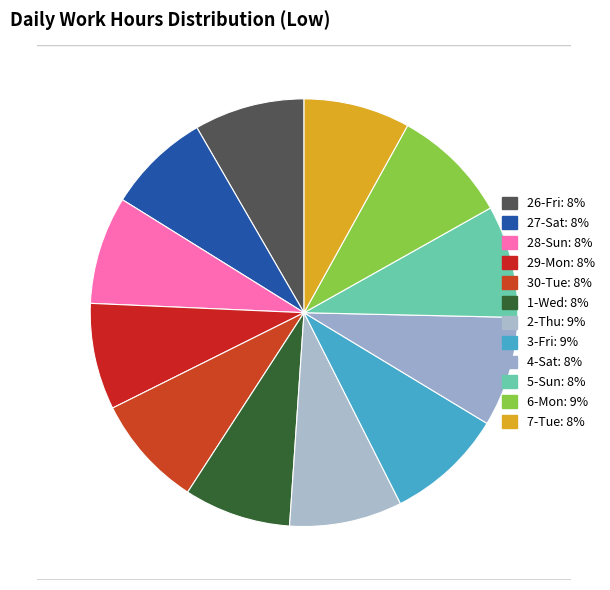

True or false: 27-Sat accounts for 8% of the total.

True